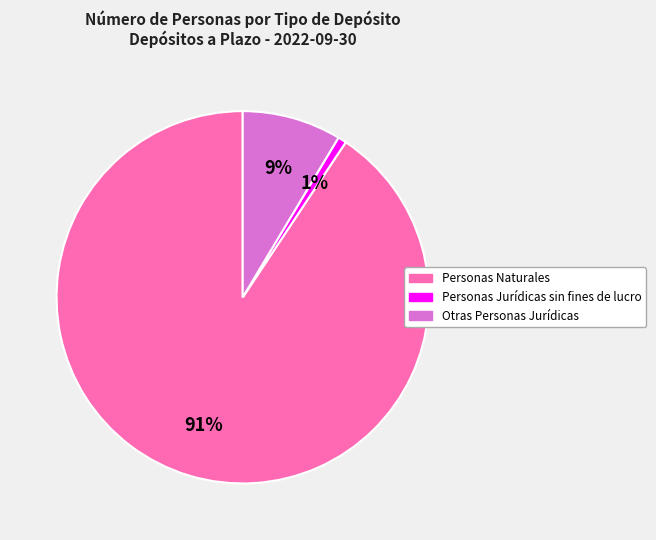

Which category has the smallest portion of the pie?

Personas Jurídicas sin fines de lucro